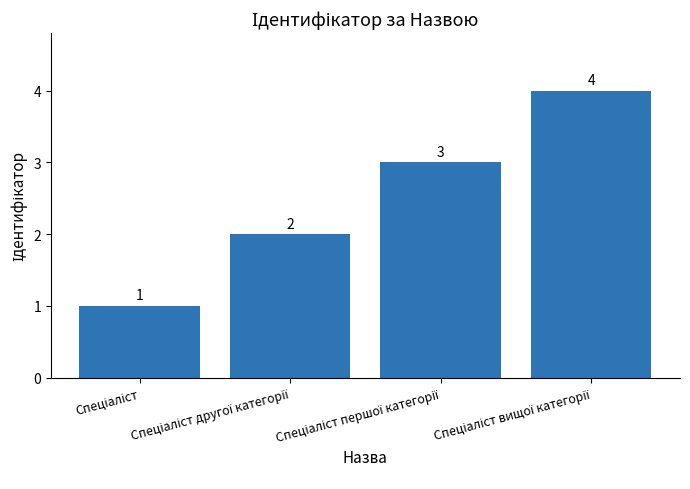

What is the value of the 1st bar from the left?

1